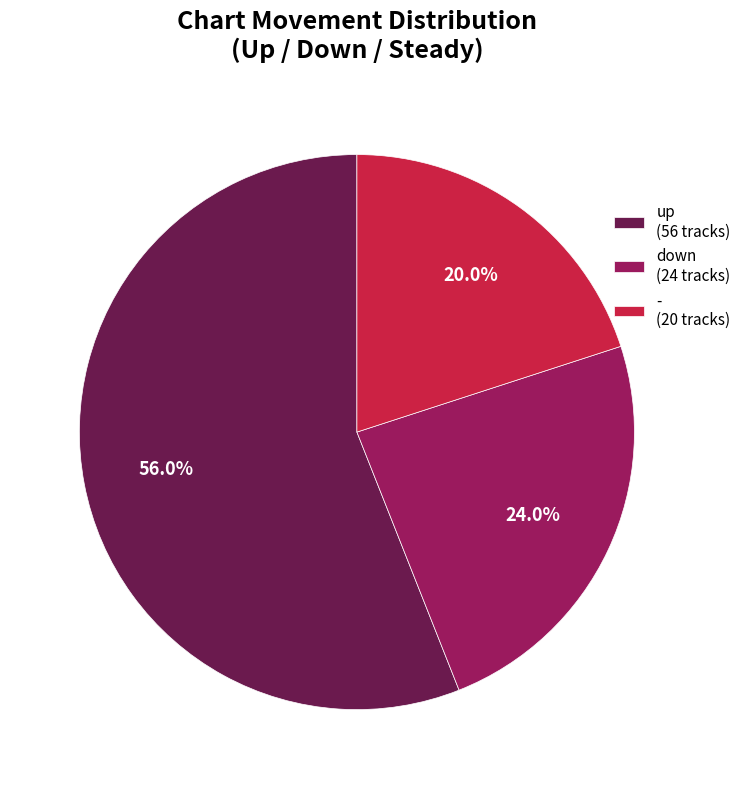

What is the ratio of the value at - to the value at down?

0.8